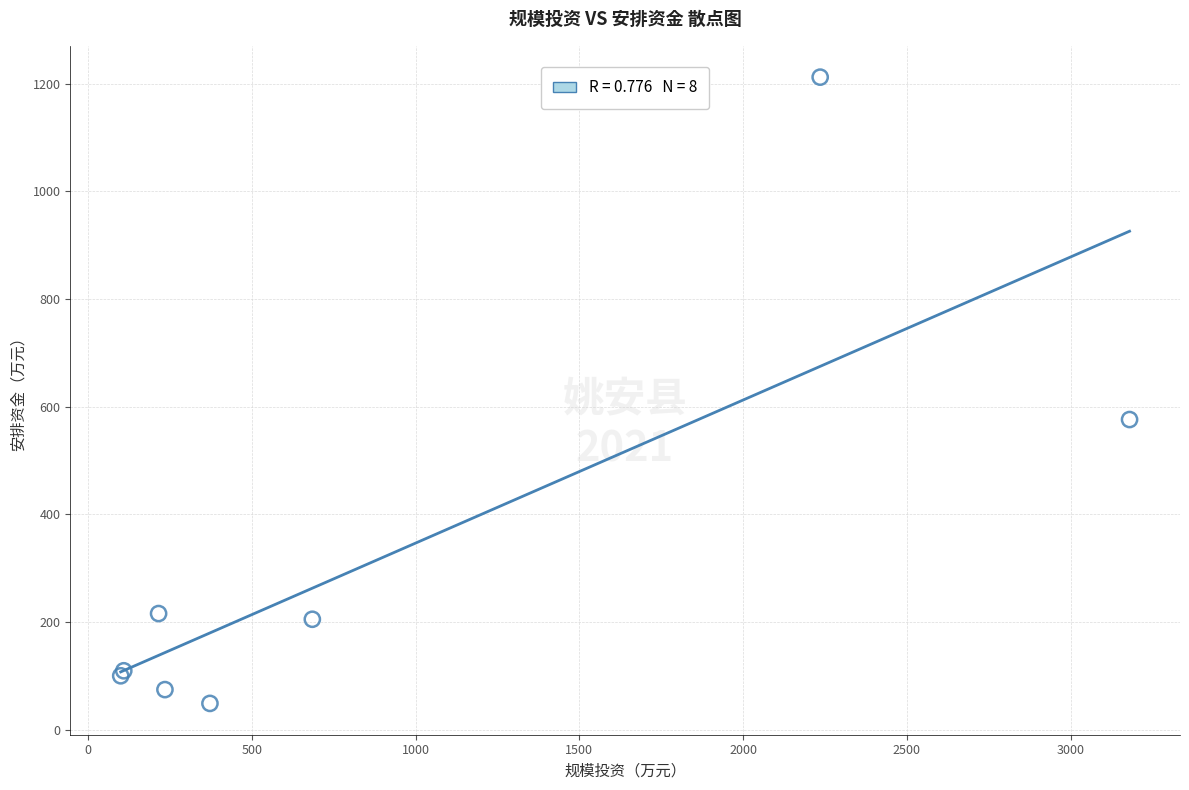

What Y value in the scatter plot is closest to 630?

576.0